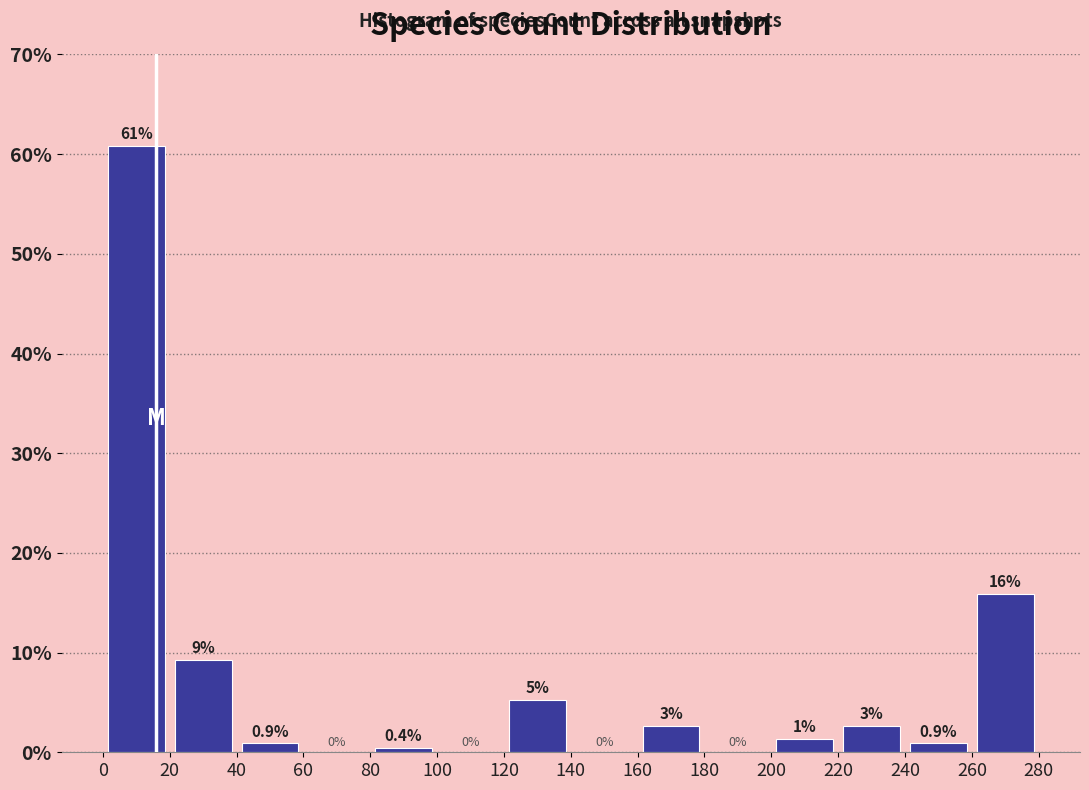

Which range on the x-axis has the tallest bar?

0 to 20